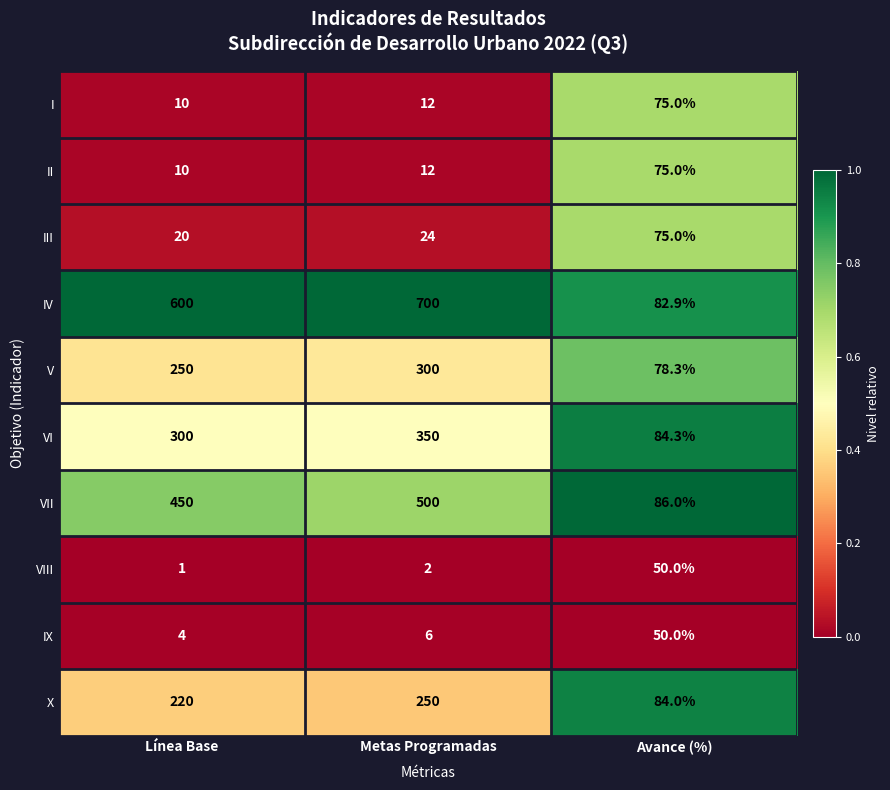

List the labels in order of IX value, smallest first.

Línea Base, Metas Programadas, Avance (%)